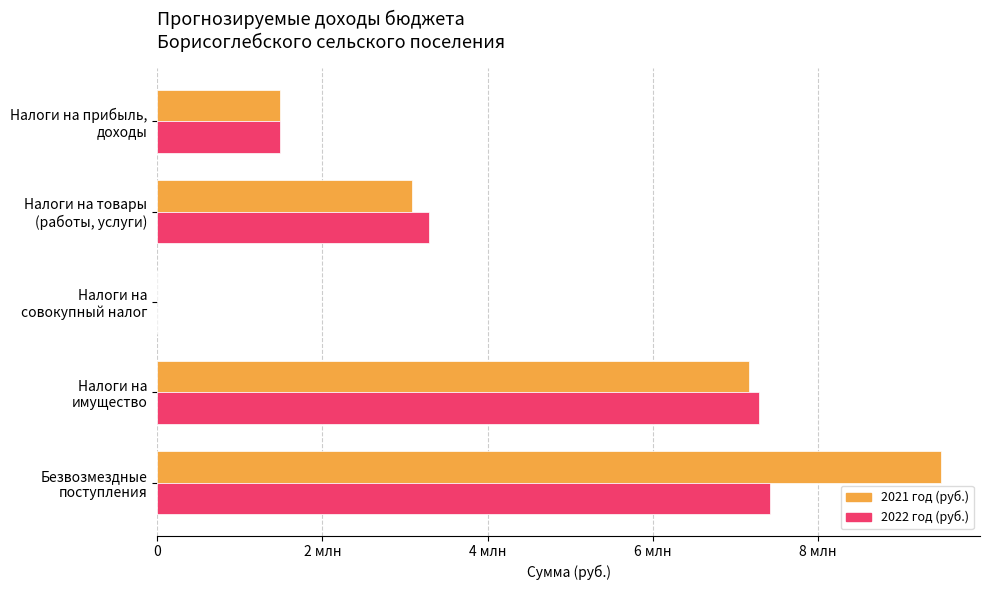

What is the difference between the maximum and minimum values in the 2022 год (руб.) series?

7412219